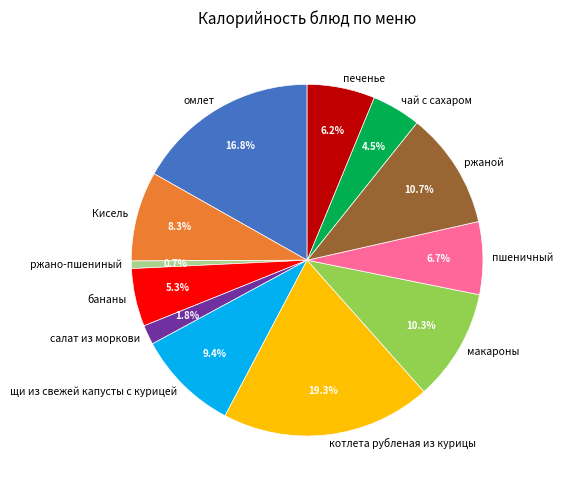

Does омлет account for over 50% of the chart?

No